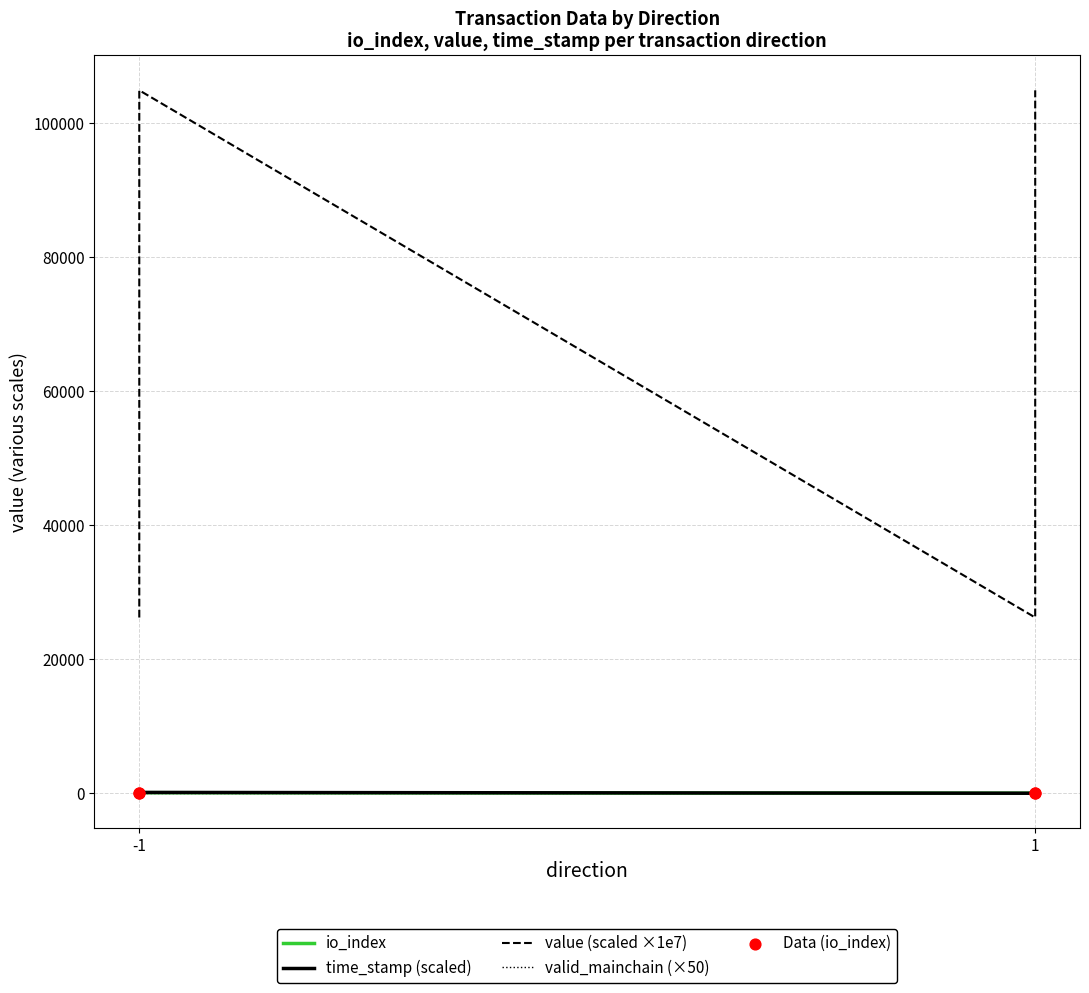

What are all the series names shown in the legend?

io_index, time_stamp (scaled), value (scaled ×1e7), valid_mainchain (×50), Data (io_index)